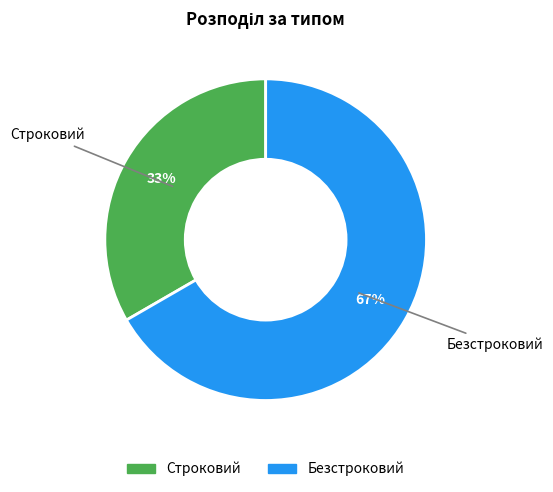

What is the majority slice?

Безстроковий